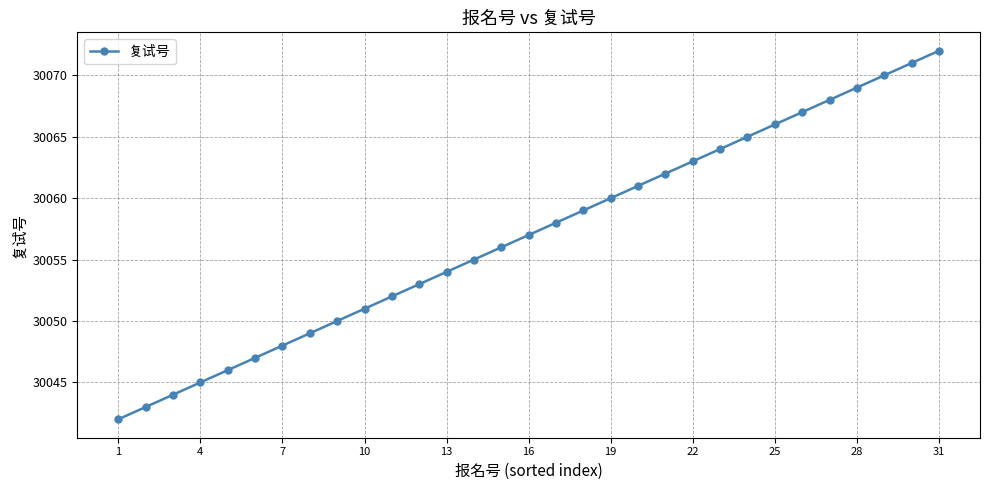

Reading left to right, list all the values displayed in this chart.

30042	30043	30044	30045	30046	30047	30048	30049	30050	30051	30052	30053	30054	30055	30056	30057	30058	30059	30060	30061	30062	30063	30064	30065	30066	30067	30068	30069	30070	30071	30072